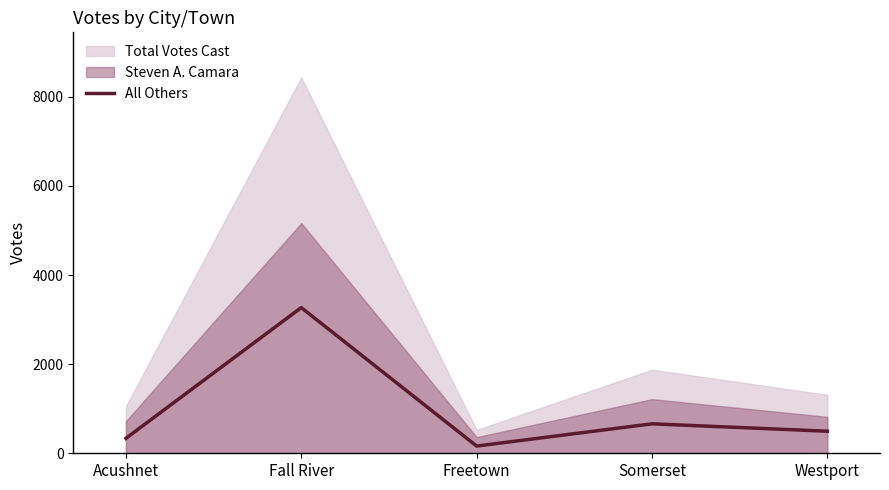

How many data points does each series have?

5